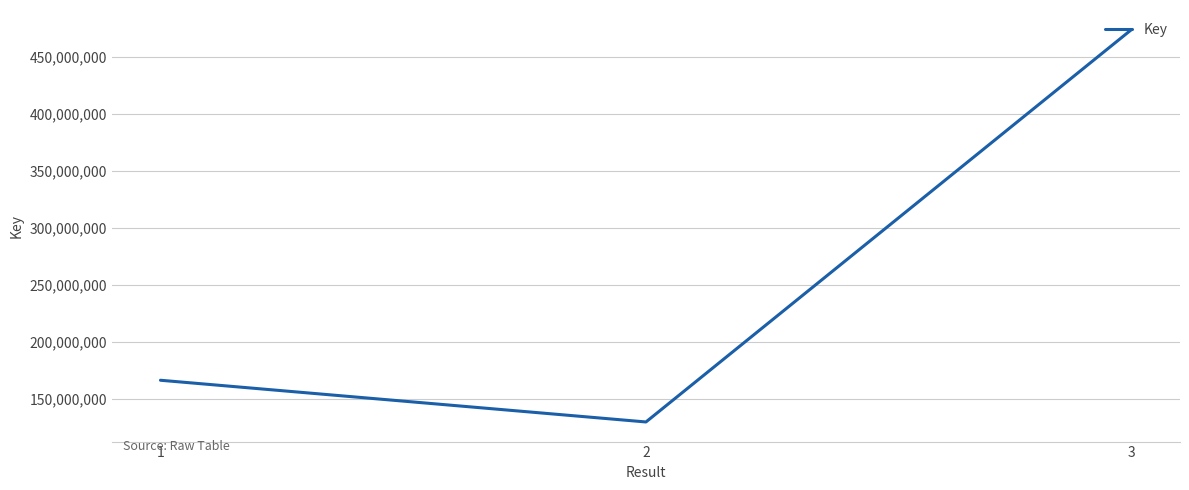

What value does the data have at 3, to the nearest 100?

473791800